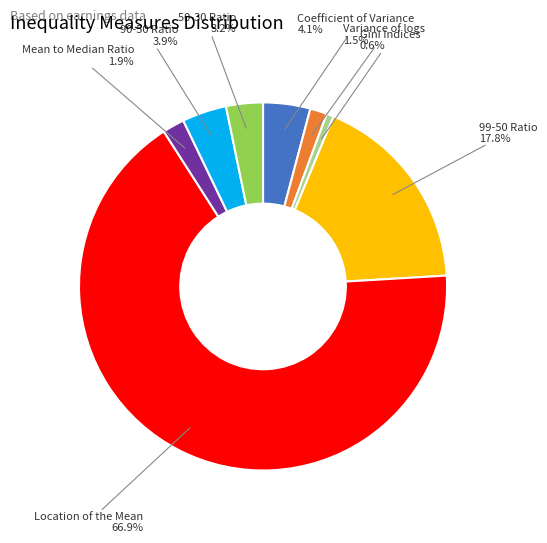

Does any single category account for the majority?

Yes